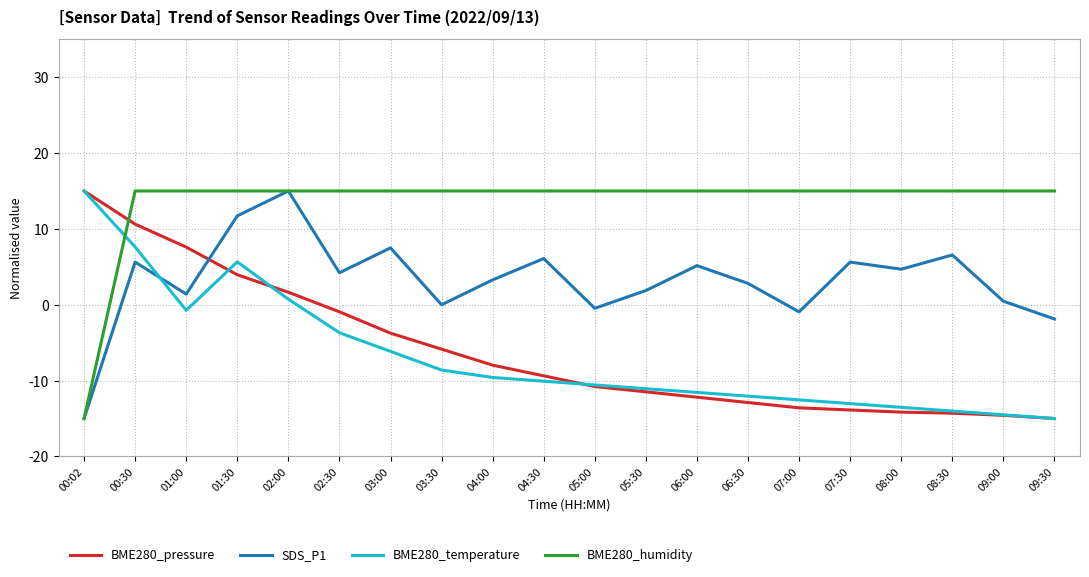

What is the highest value of the BME280_humidity series?

15.0